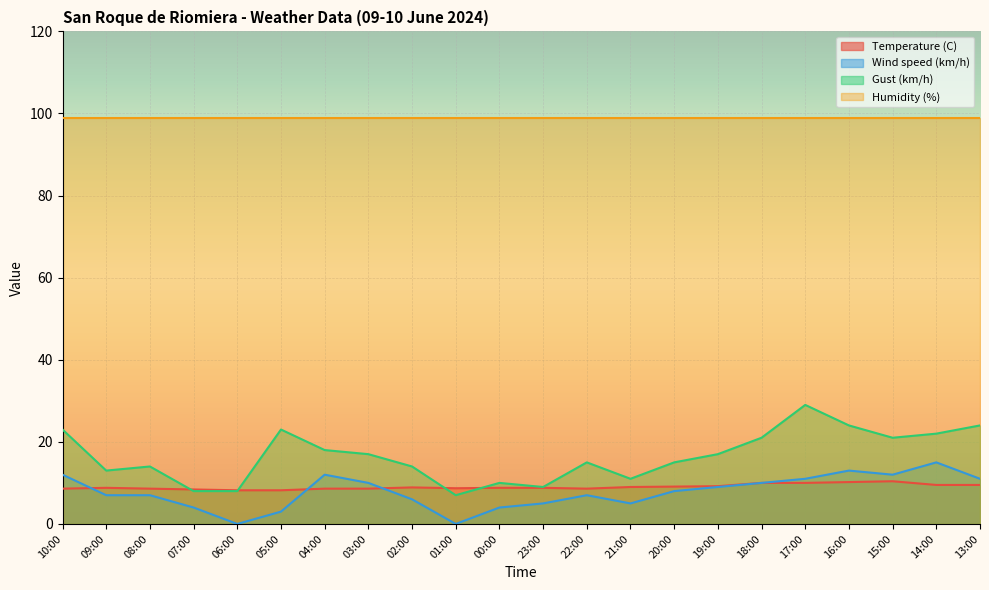

At how many categories does at least one series exceed 2?

22